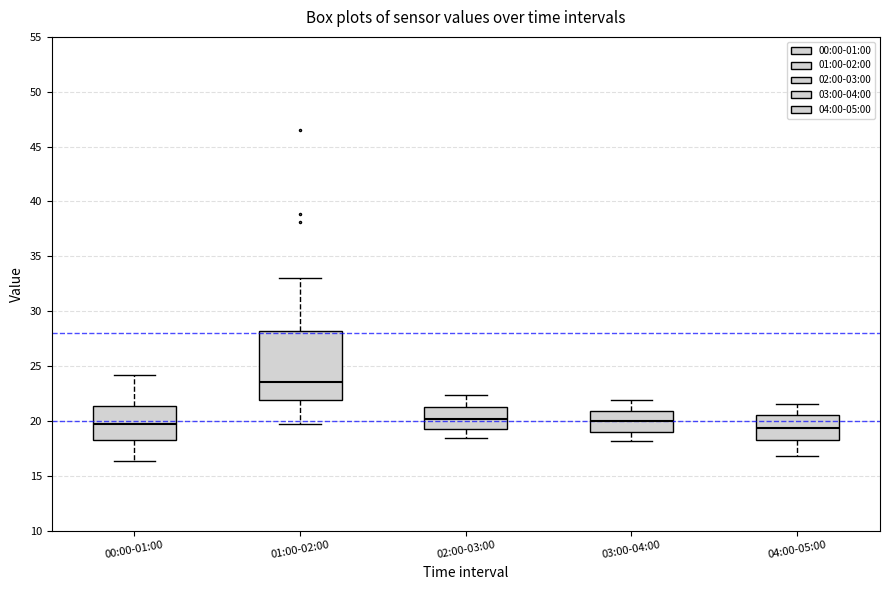

Where is the upper edge of the box for 04:00-05:00 on the y-axis? The values are not printed on the chart, so give them approximately, as read against the axis.

20.5